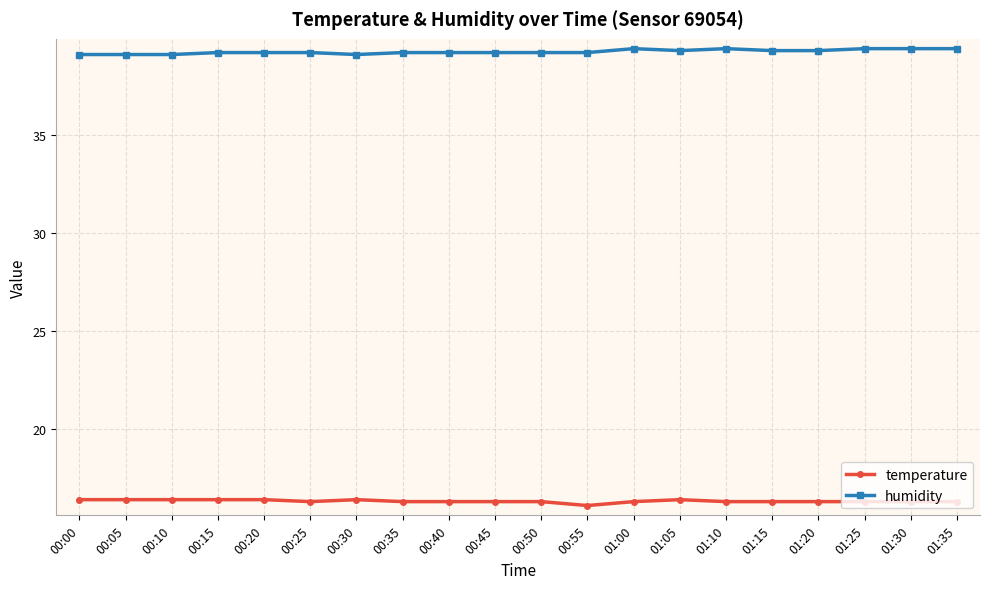

True or false: temperature has more than 0 interior local peaks.

True